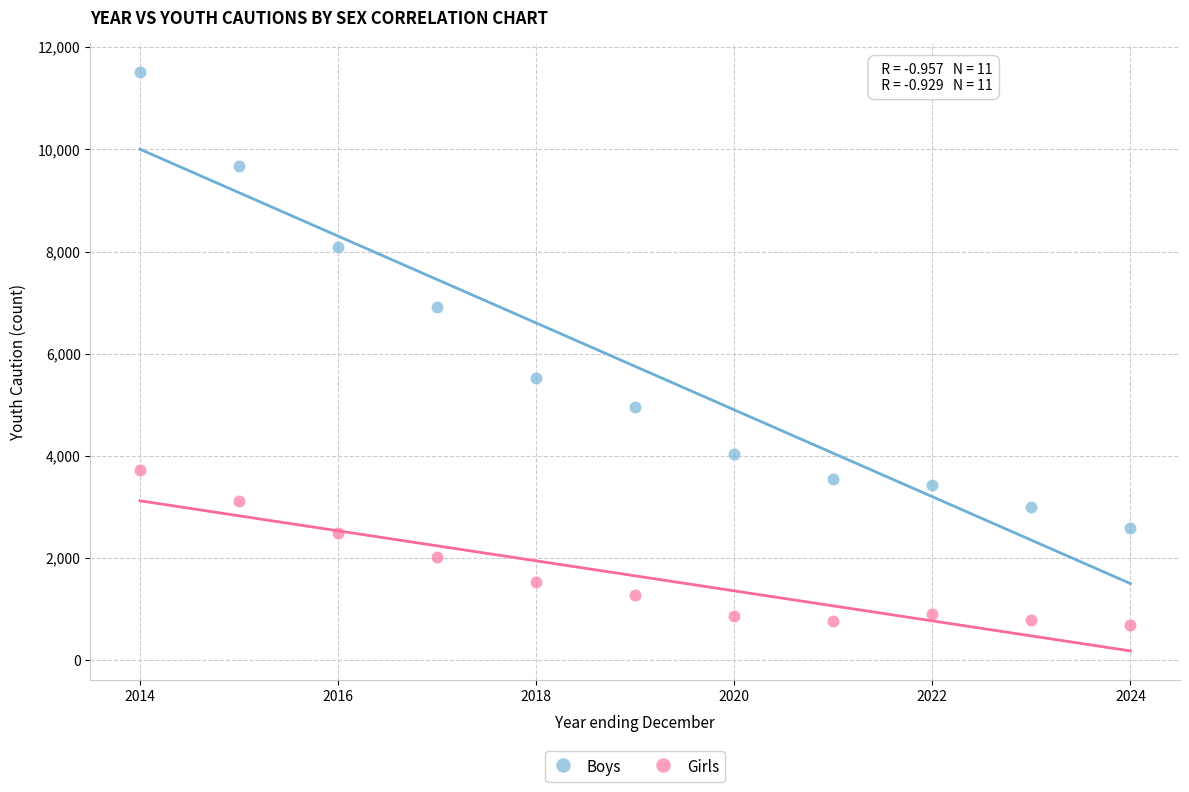

In the Boys series, what Y value is closest to 7048?

6912.1